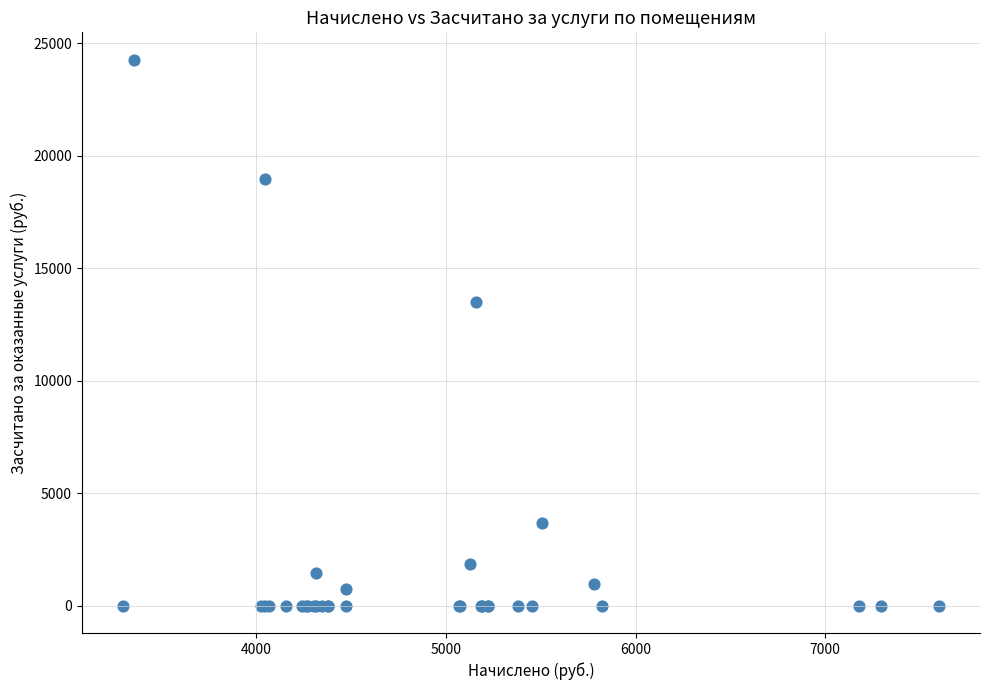

What Y value in the scatter plot is closest to 12133?

13492.5